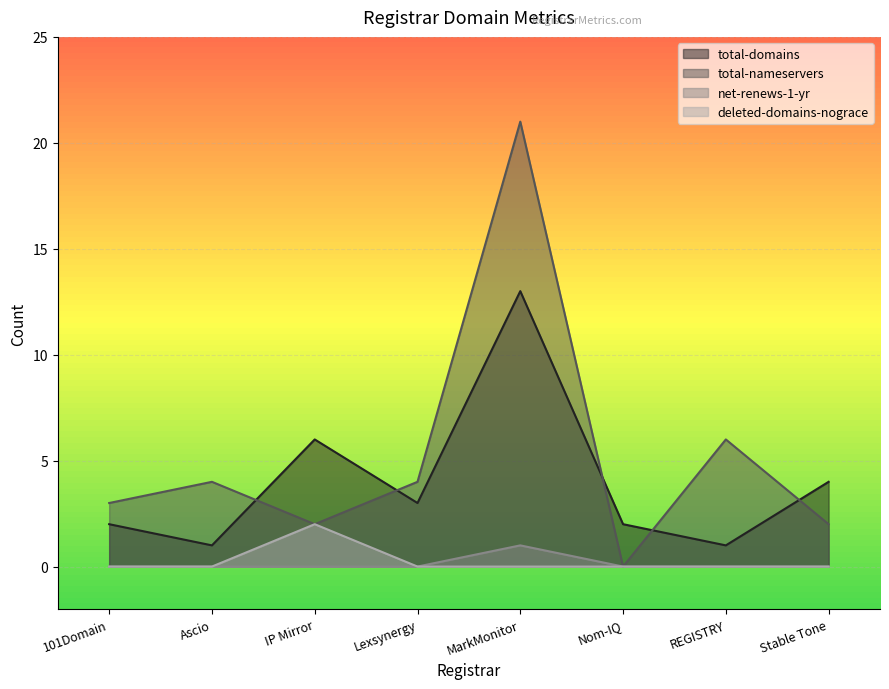

Is it true that total-nameservers equals 2 at Stable Tone?

True